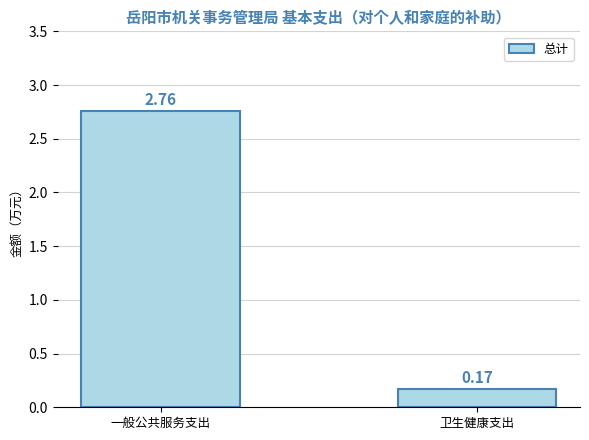

Which category has the lowest value across all series?

卫生健康支出